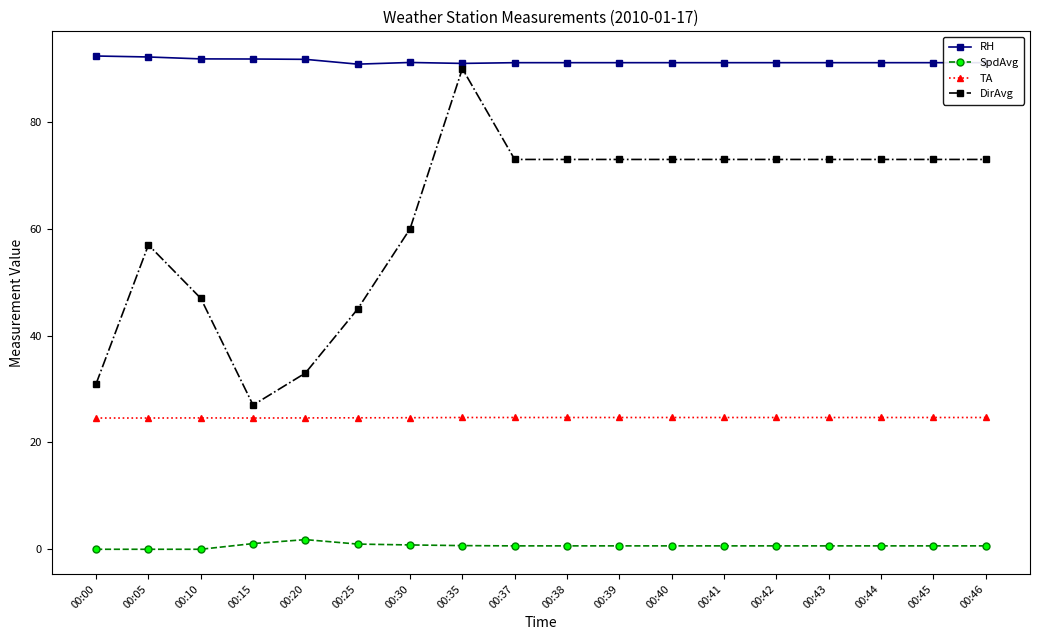

At how many categories does at least one series exceed 40?

18